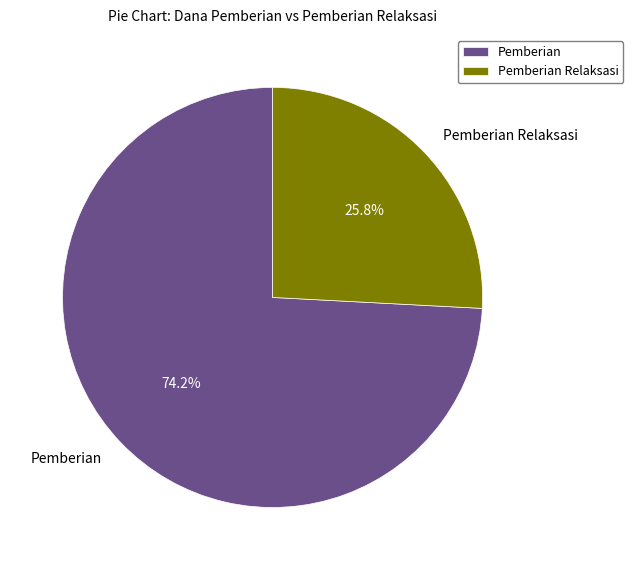

How many slices are in this pie chart?

2